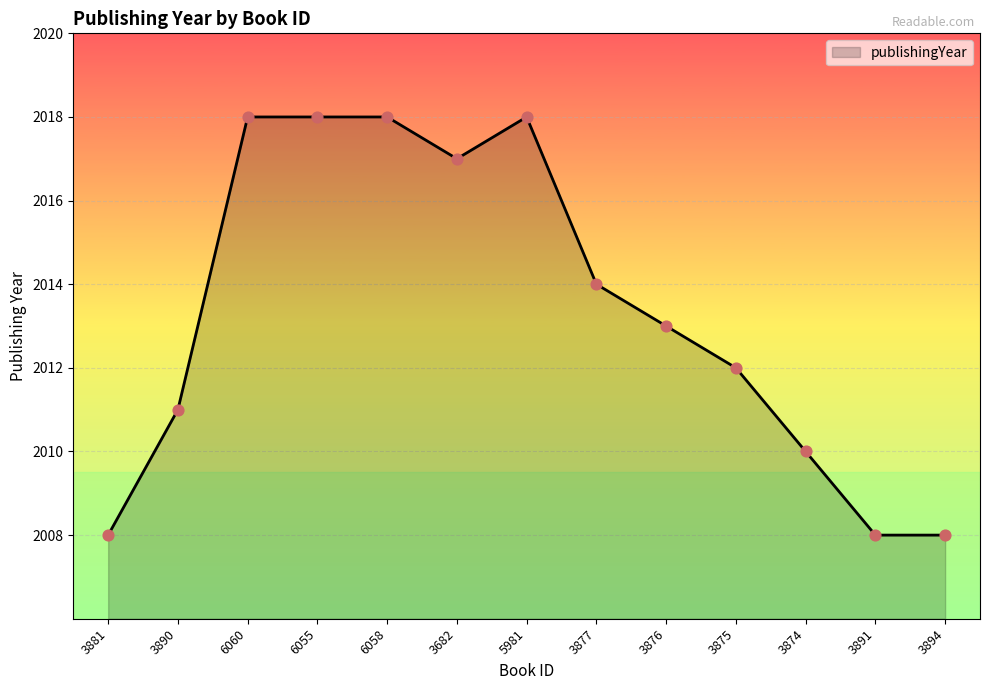

What is the change in value from 3890 to 3874?

-1